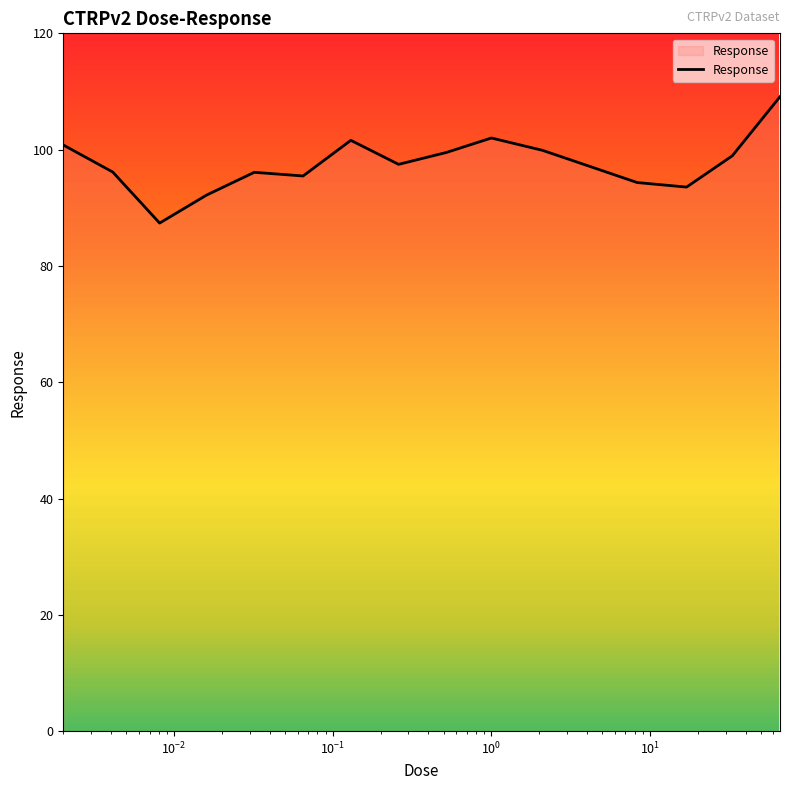

What is the minimum value shown in the chart?

87.4